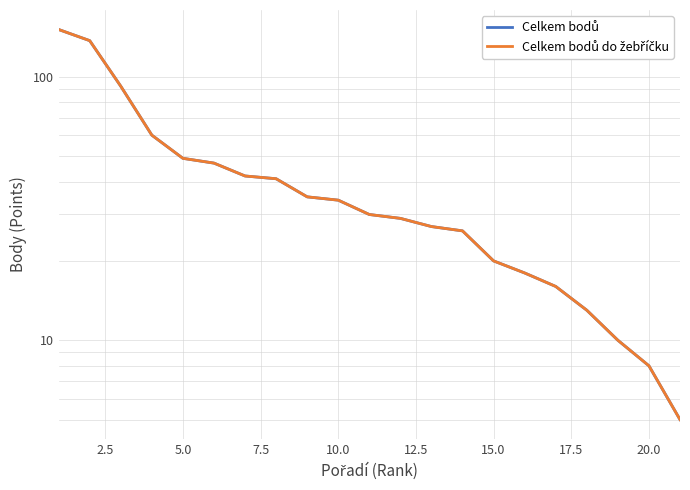

Reading left to right, list all the values displayed in this chart.

Celkem bodů: 151	137	92	60	49	47	42	41	35	34	30	29	27	26	20	18	16	13	10	8	5
Celkem bodů do žebříčku: 151	137	92	60	49	47	42	41	35	34	30	29	27	26	20	18	16	13	10	8	5